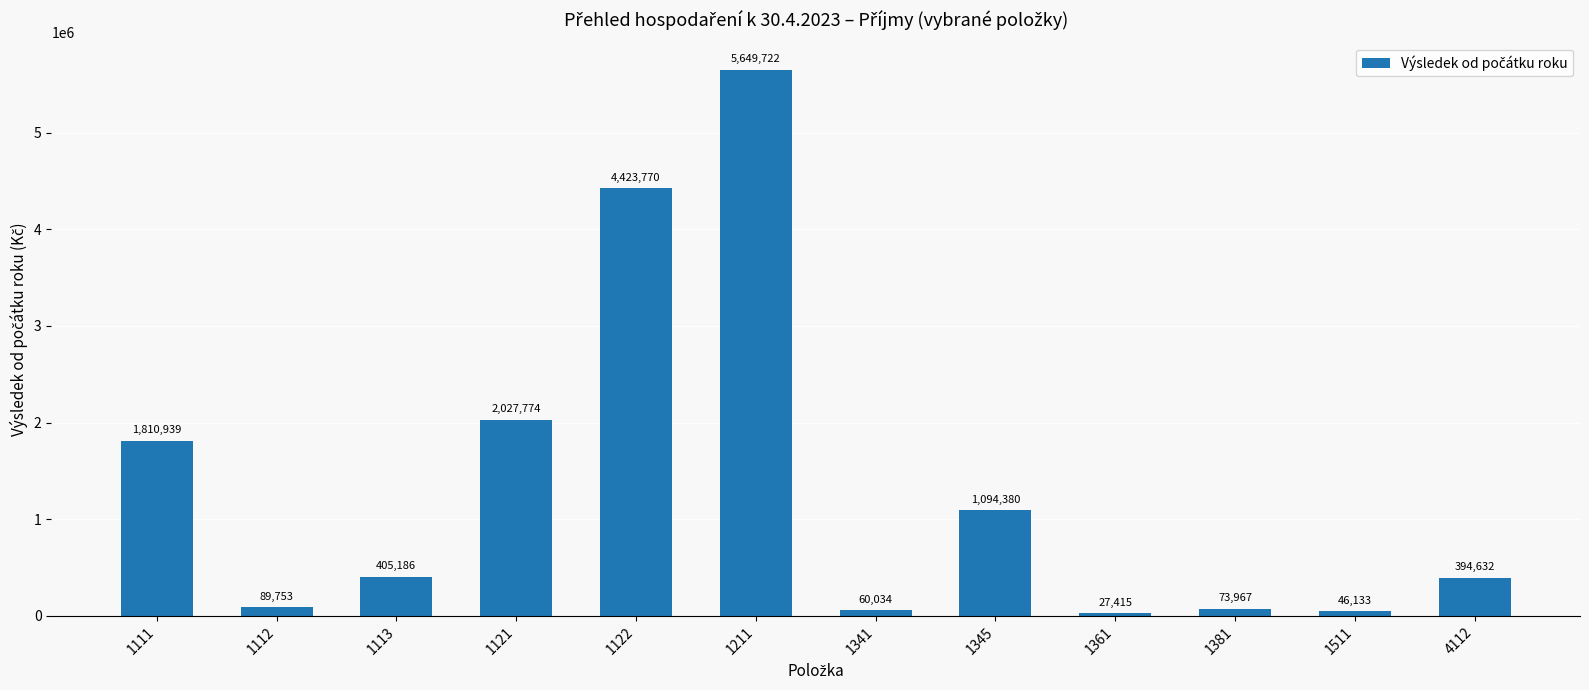

True or false: the data shows 405185.9 at 1113.

True